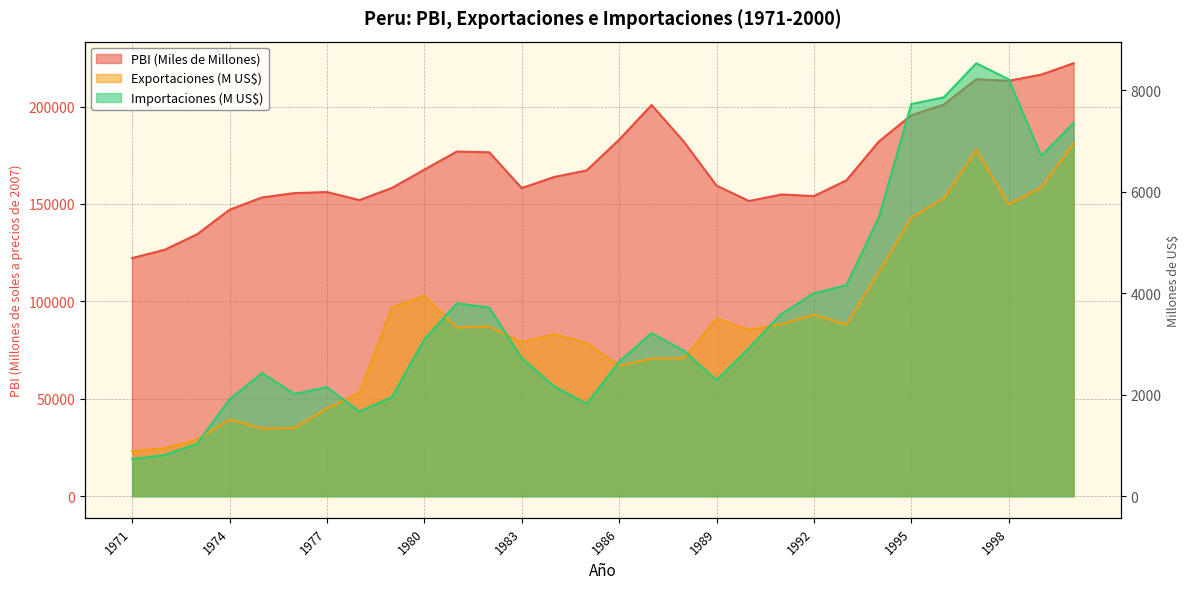

Which has a higher value, 1996 or 1982?

1996